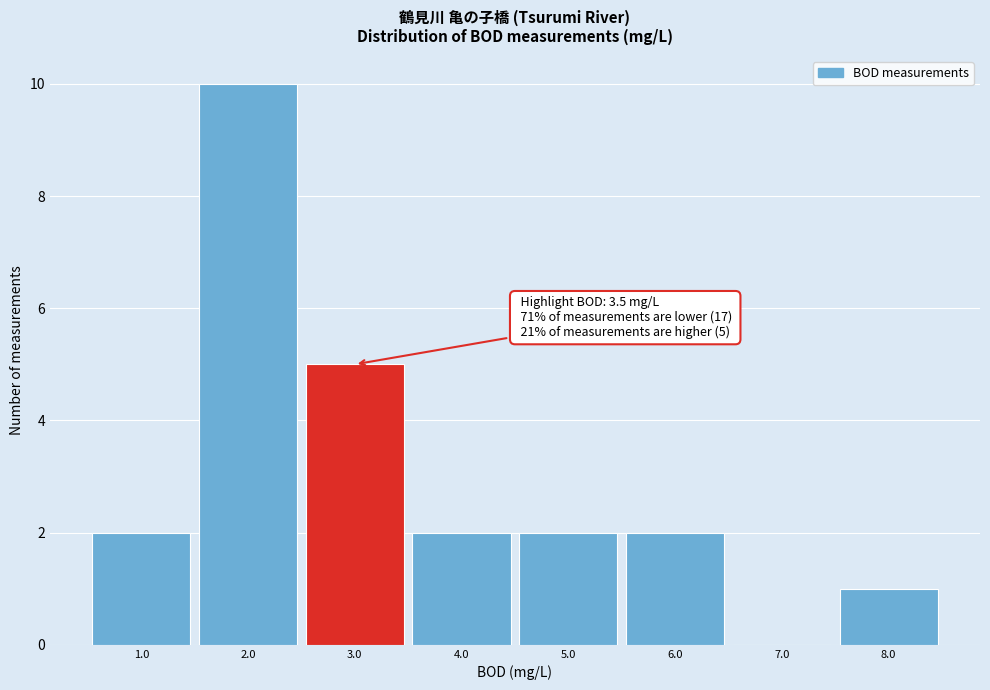

Over which range of the x-axis is the bar tallest?

1.5 to 2.5